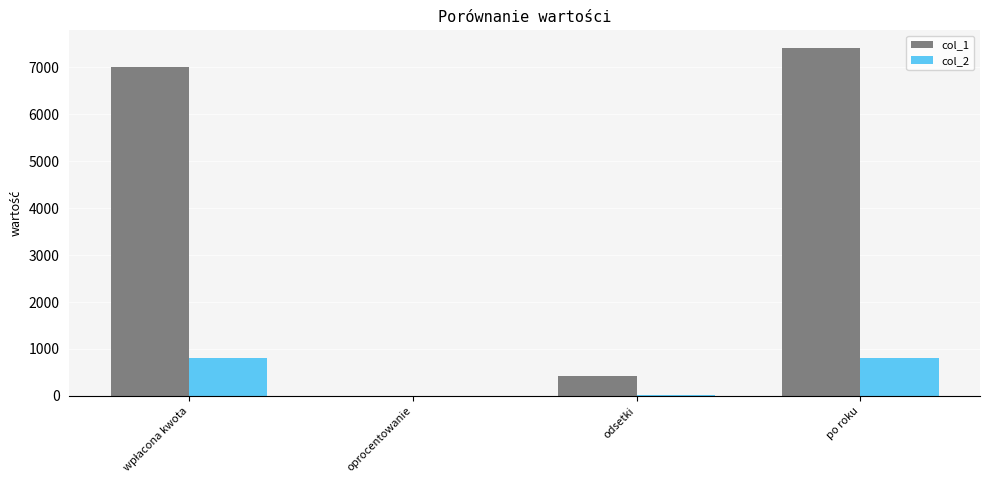

What are all the series names shown in the legend?

col_1, col_2